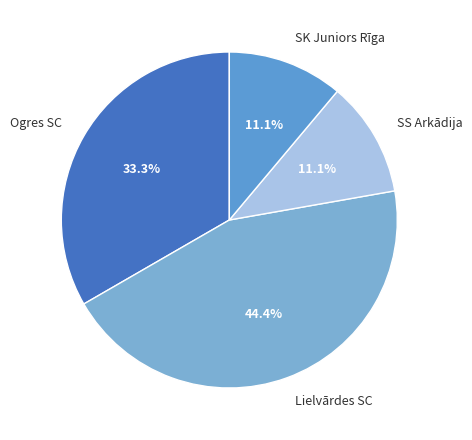

What is the ratio of the value at SK Juniors Rīga to the value at Ogres SC?

0.3